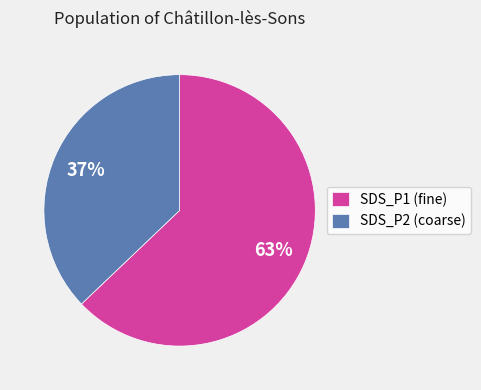

Approximately how many times larger is the value at SDS_P1 (fine) compared to SDS_P2 (coarse)?

1.7